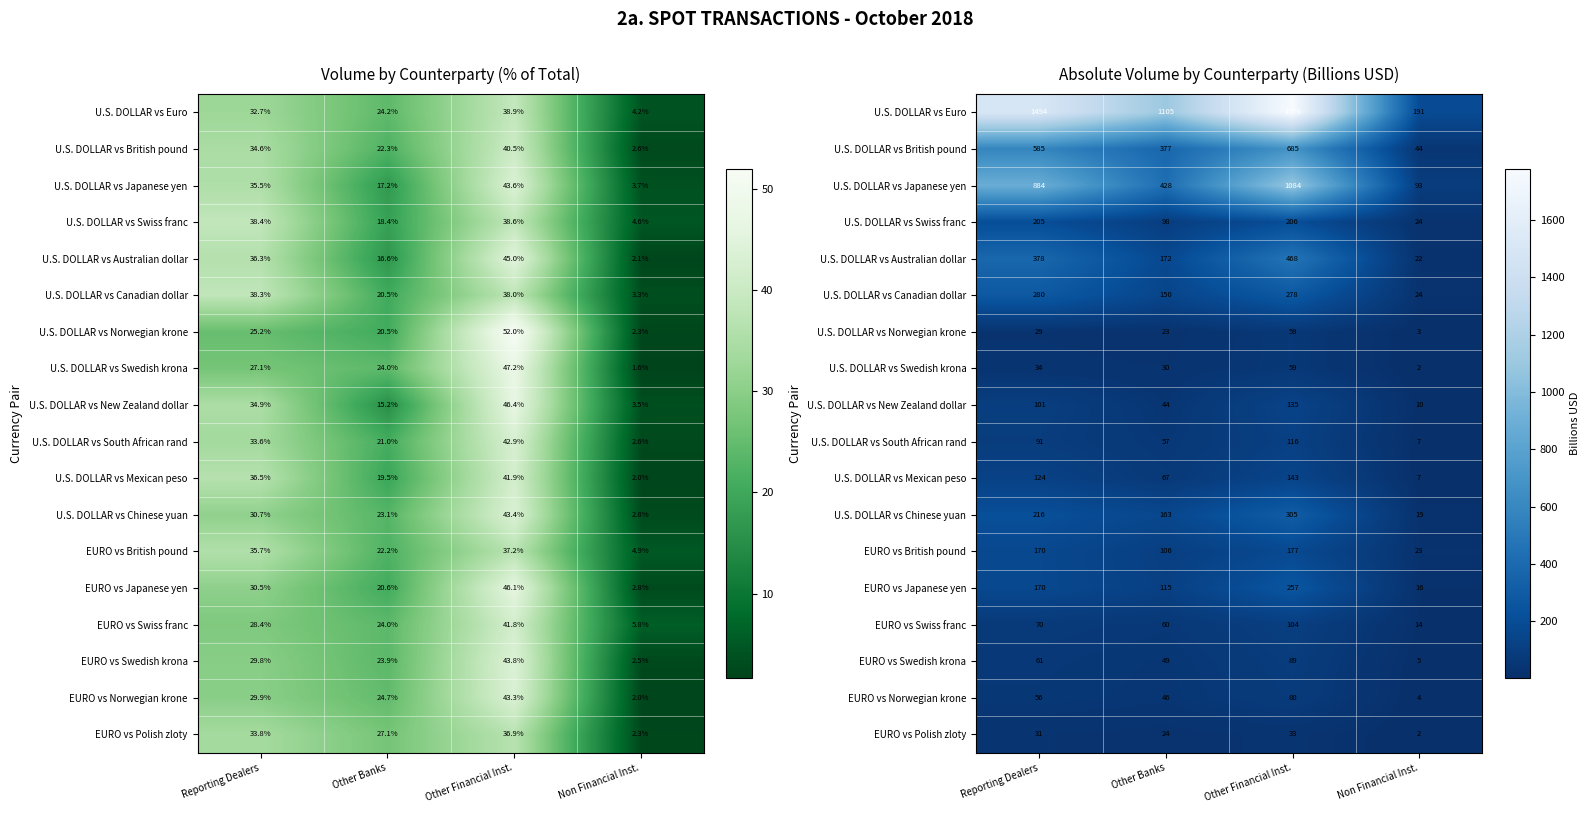

The value of U.S. DOLLAR vs Swiss franc at Other Banks is 98.5. True or false?

True